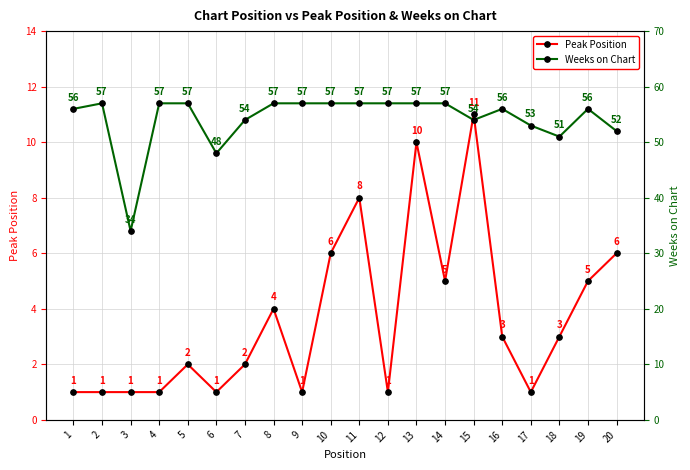

Which has a higher value, 18 or 6?

18